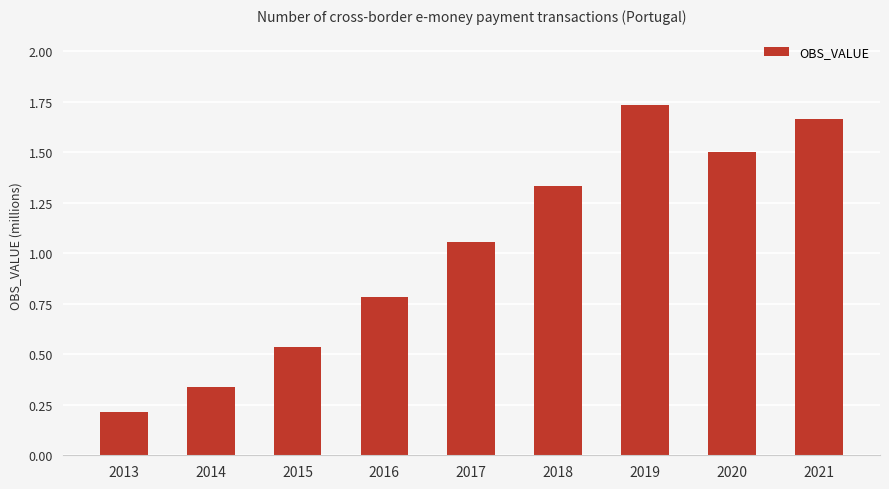

True or false: the data shows 0.2 at 2013.

True